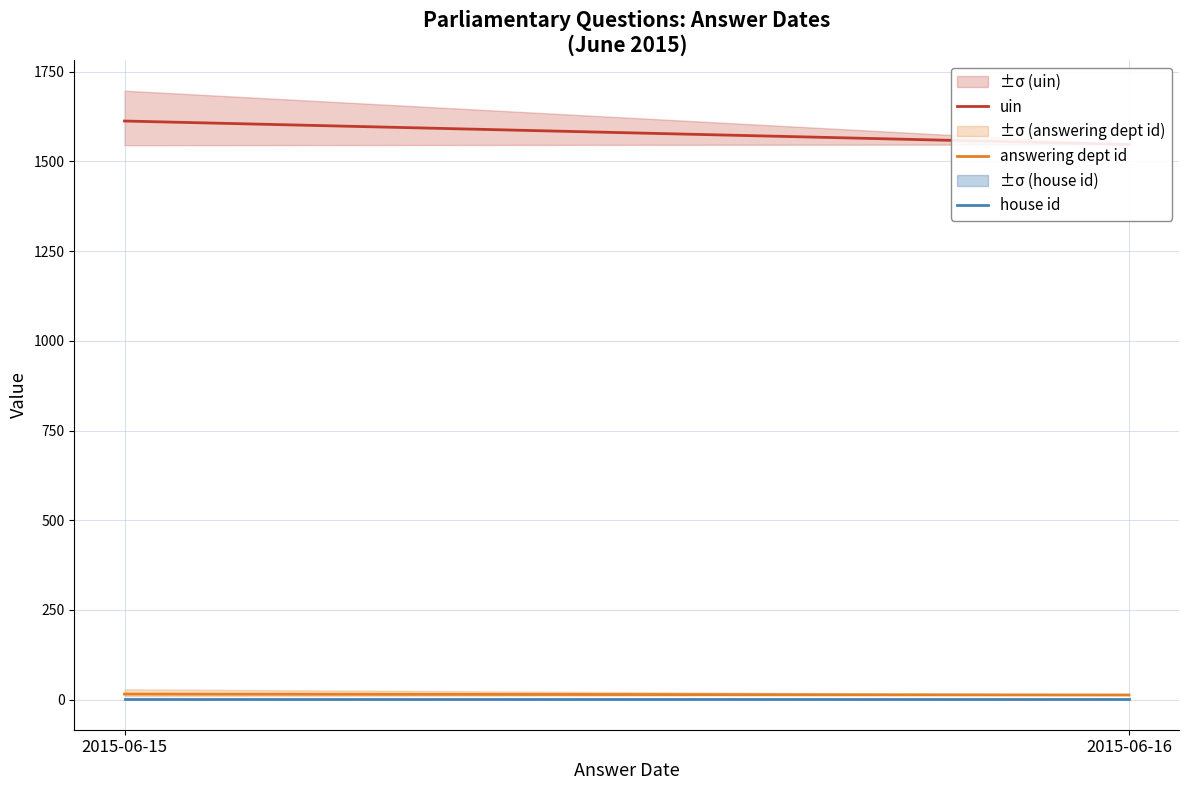

The value of answering dept id at 2015-06-15 is 15.6. True or false?

True